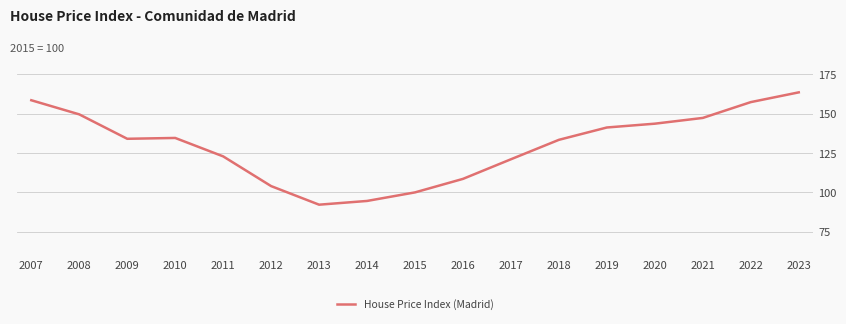

What is the ratio of the value at 2016 to the value at 2010?

0.8